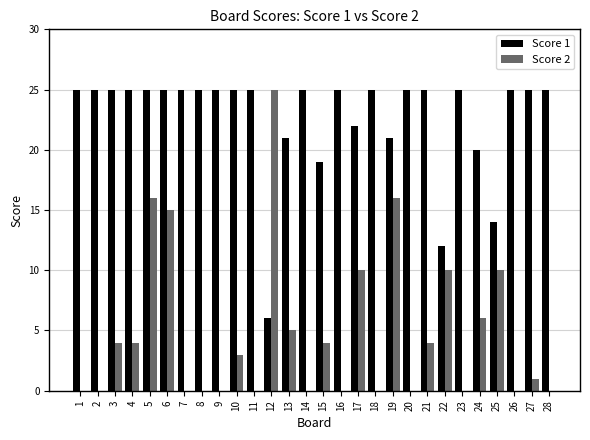

What is the sum of all Score 2 values?

133